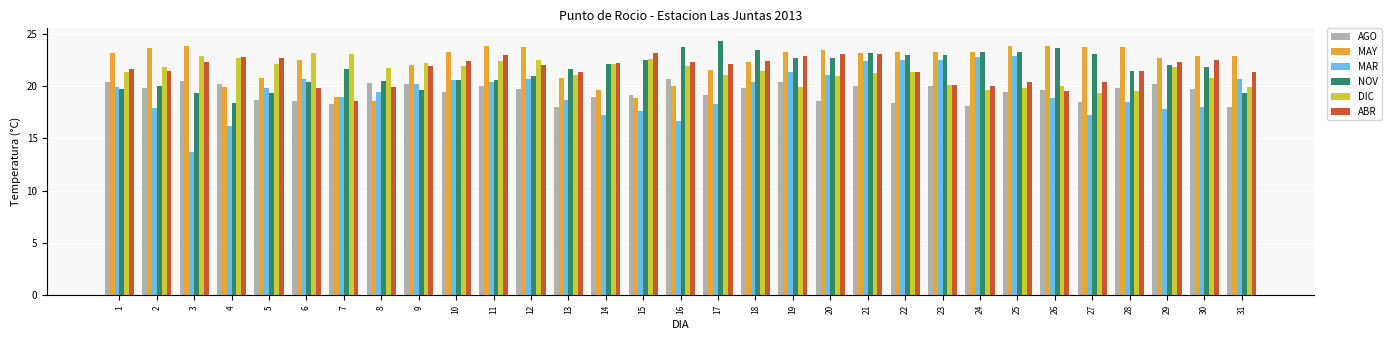

What is the minimum value shown in the chart?

13.7